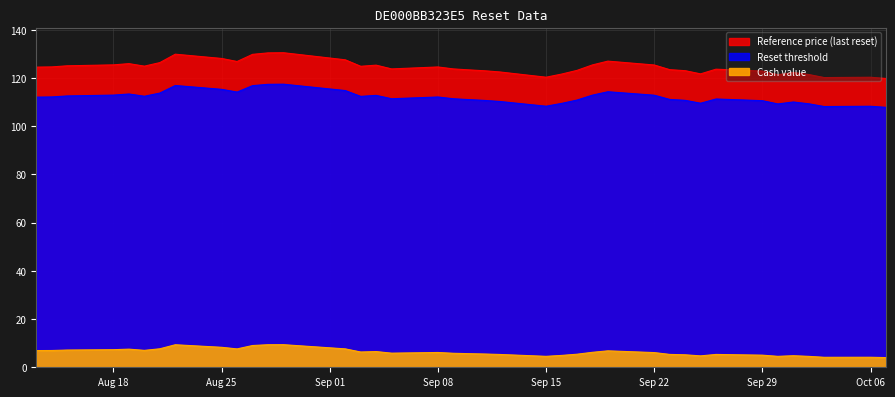

Which label corresponds to the largest value in the chart?

2025-08-29